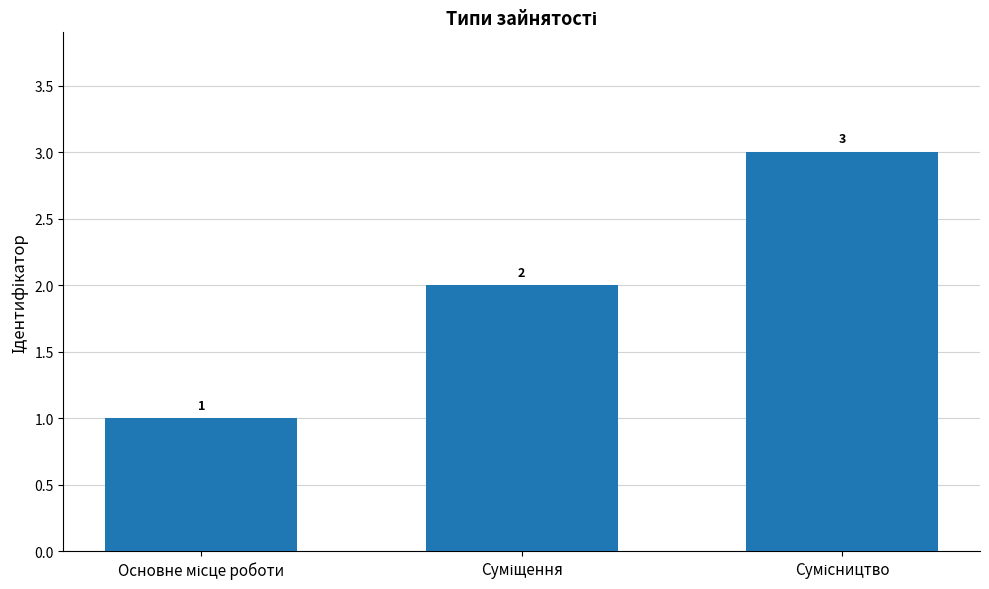

How many values are below 2?

1